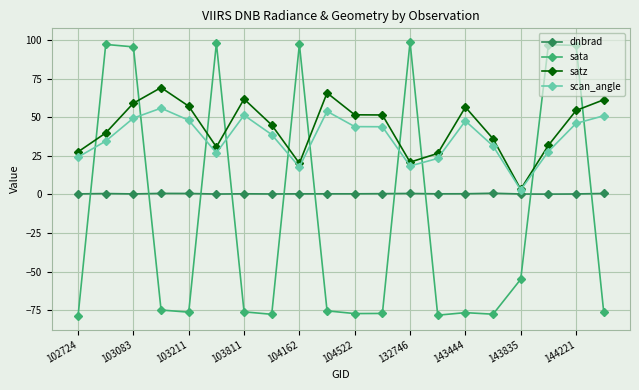

Which series has the widest spread of values?

sata